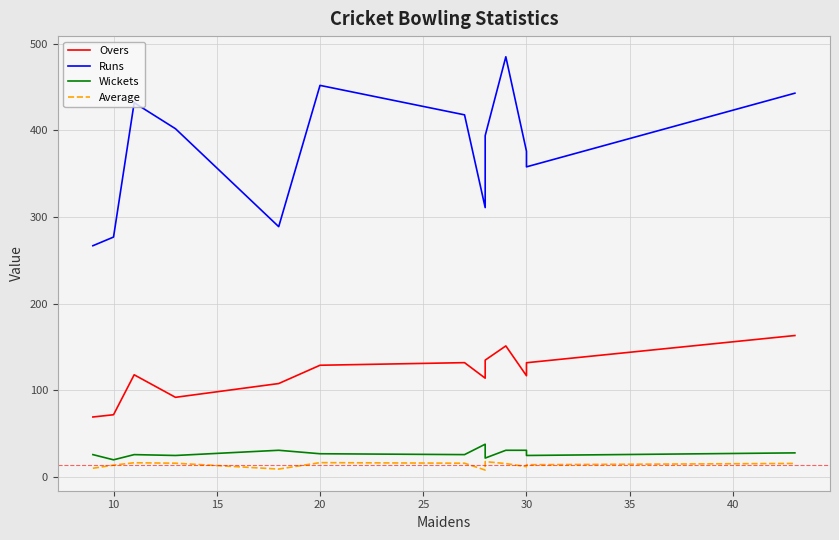

True or false: Average and Runs intersect in this chart.

False